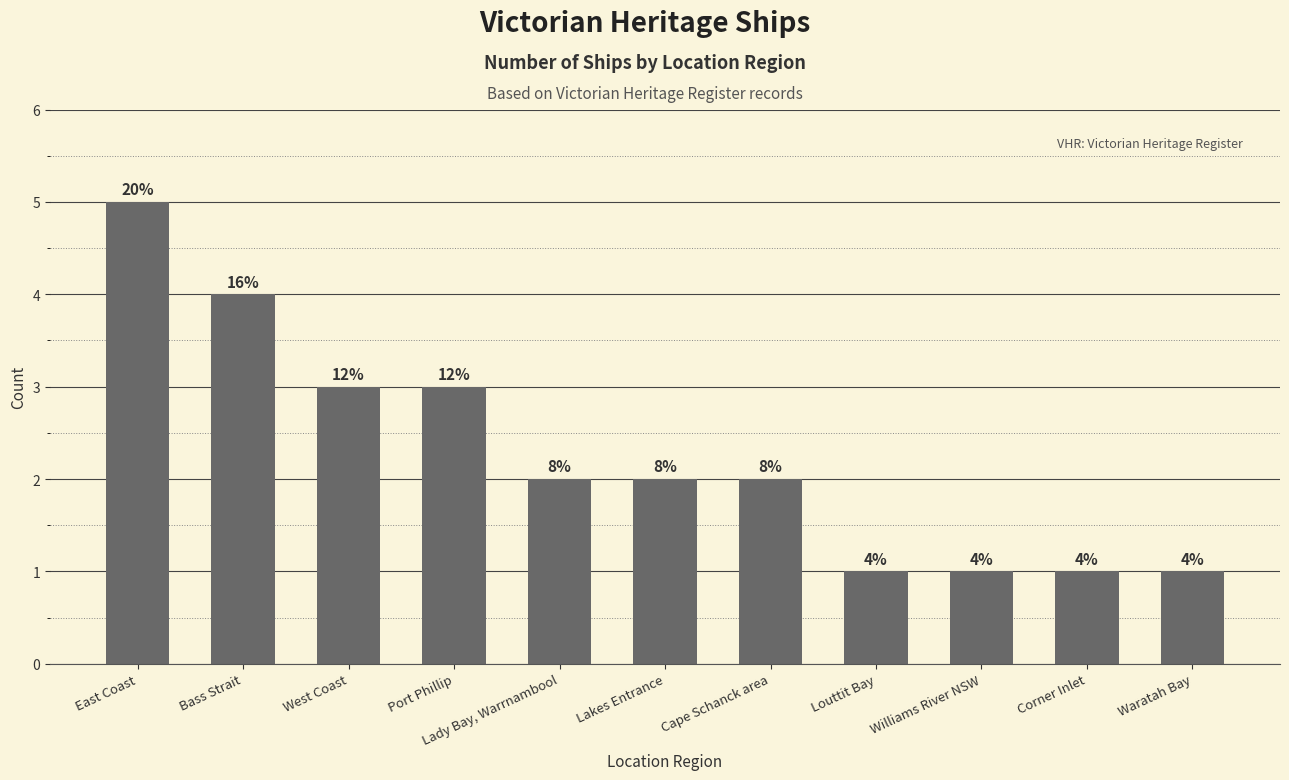

What is the average value?

2